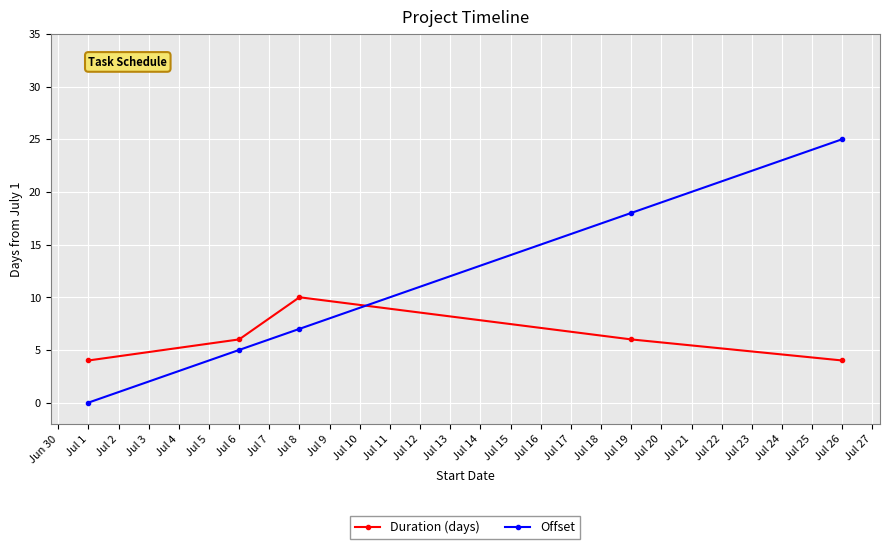

Which series has the largest total across all categories?

Offset